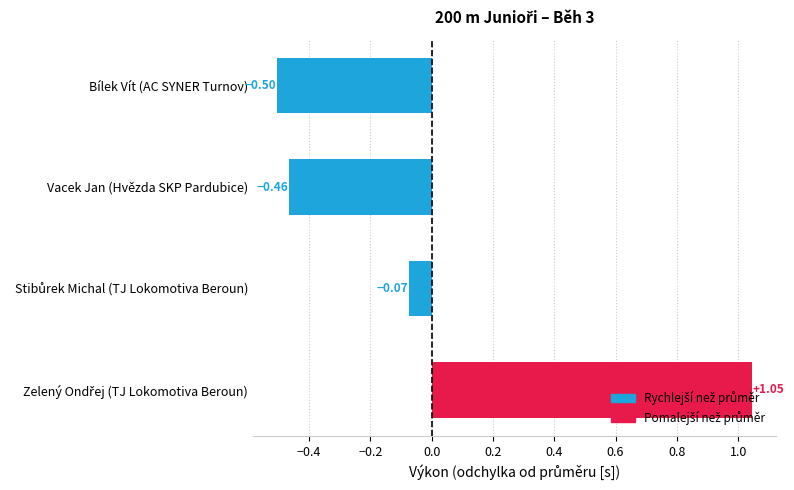

What is the label of the 3rd bar from the bottom?

Vacek Jan (Hvězda SKP Pardubice)